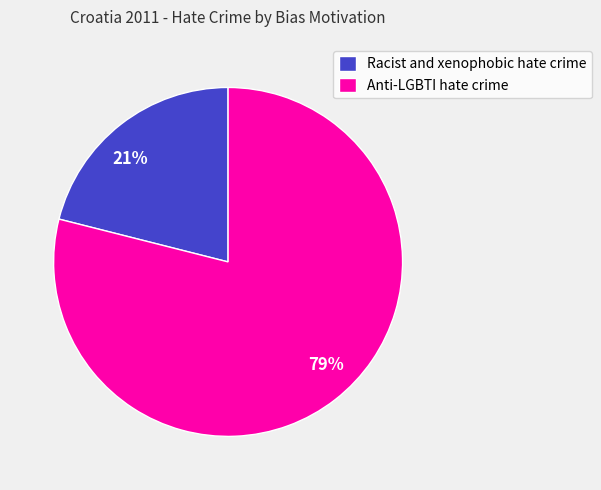

To the nearest percent, what is the difference between the largest and smallest slice percentages?

58%